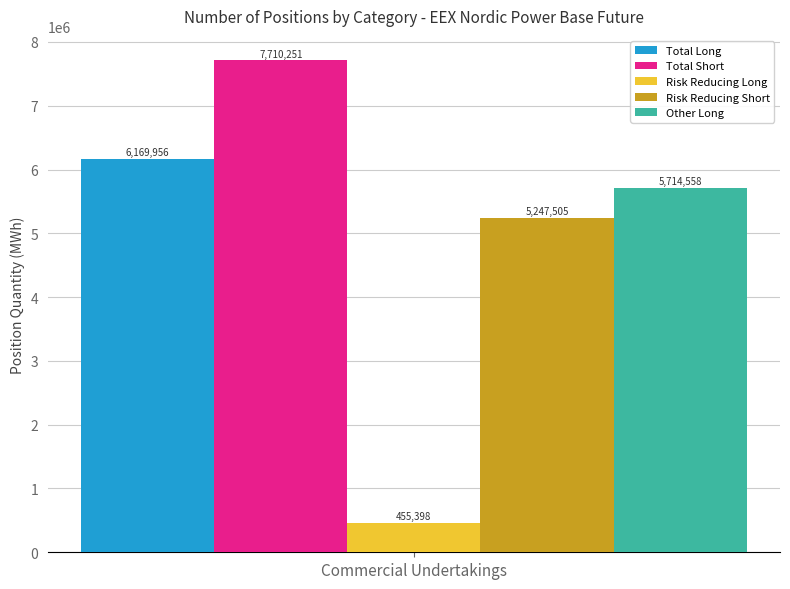

Which series has the widest spread of values?

Total Long